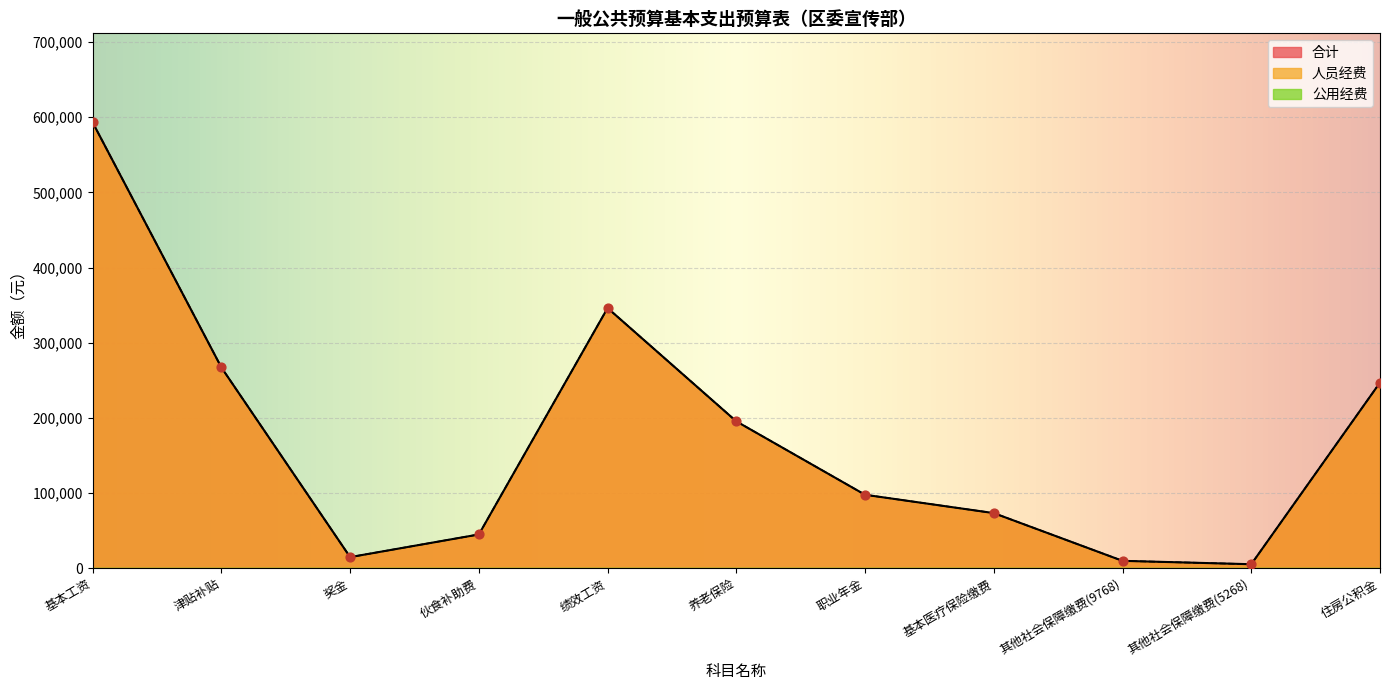

What is the total value across all series at 绩效工资?

1038210